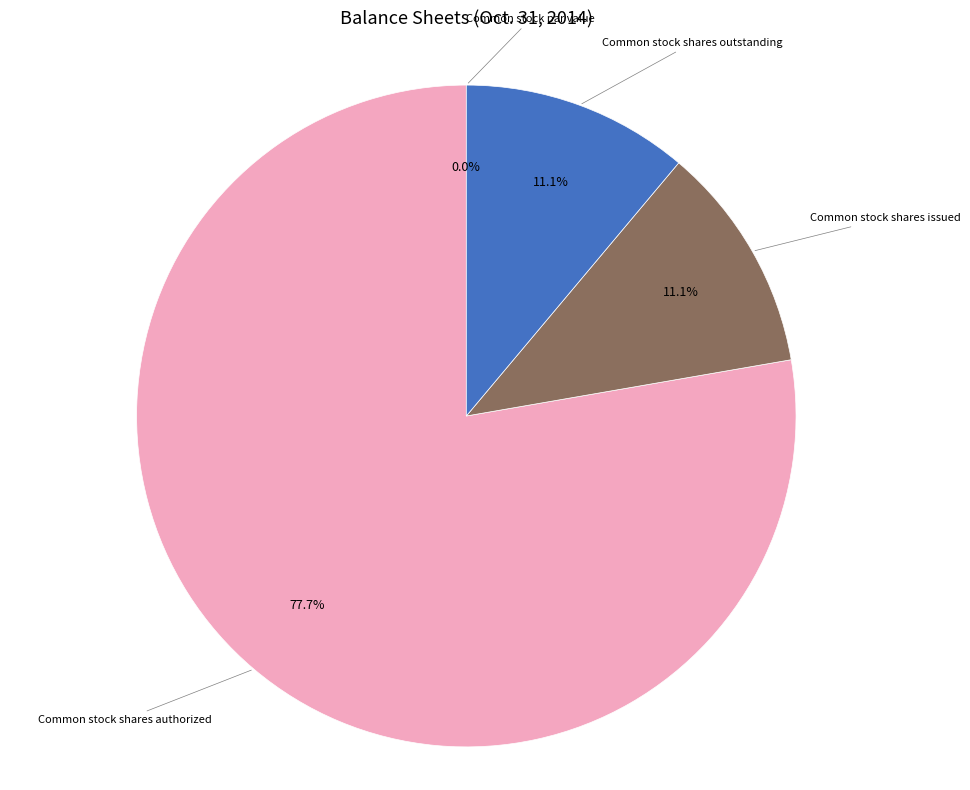

To the nearest percent, what percentage of the pie is Common stock shares authorized?

78%